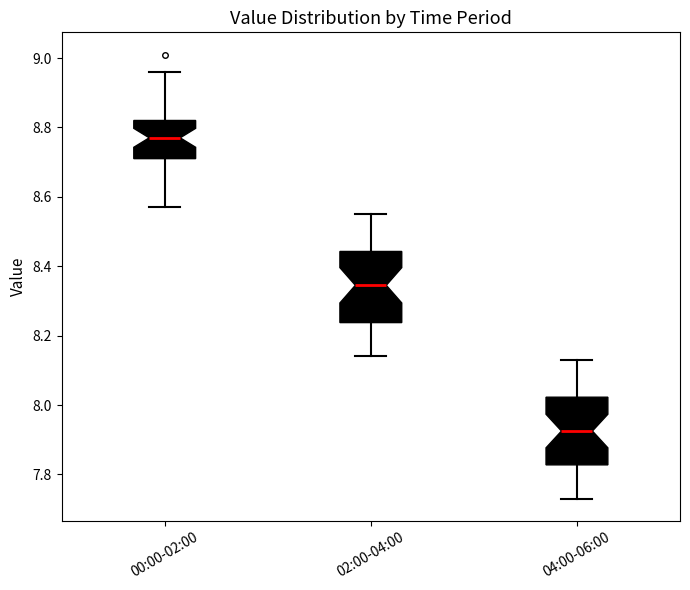

Where does the upper whisker of the box for 00:00-02:00 end on the y-axis? The values are not printed on the chart, so give them approximately, as read against the axis.

8.96